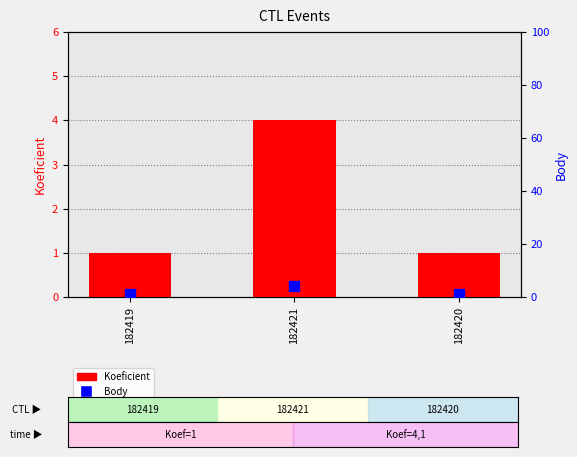

At which category is the sum across all series the highest?

182421